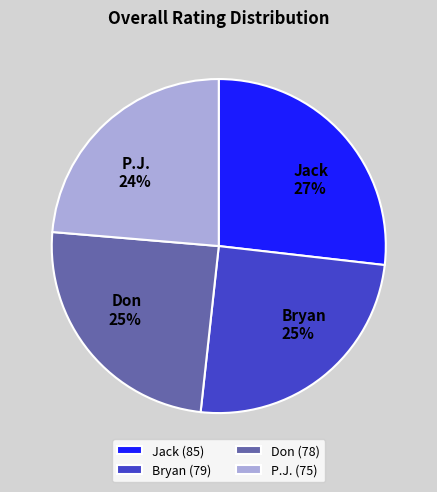

Do Don and Jack together represent more than half of the pie?

Yes